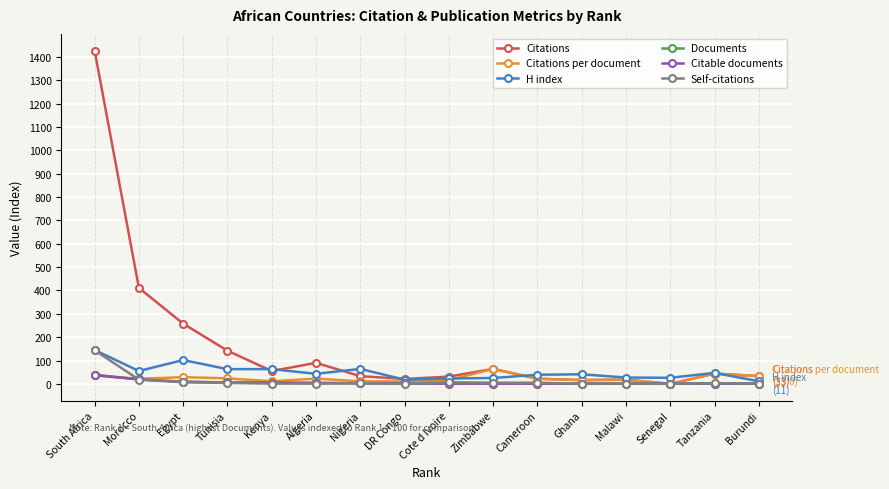

Count the number of data series in this chart.

6